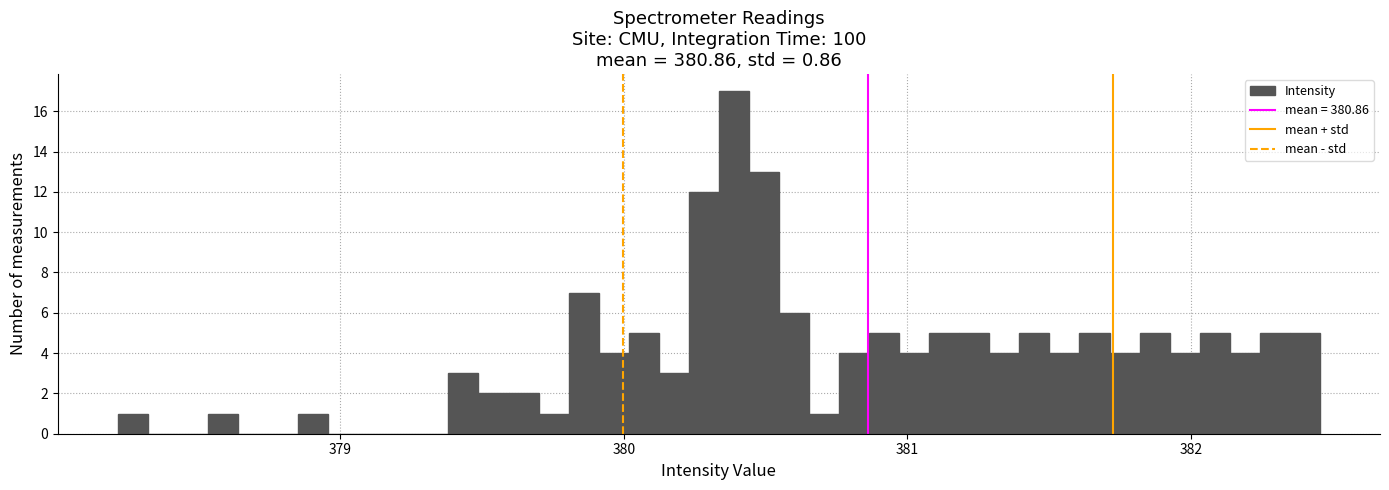

Read against the x-axis, roughly where is the centre of the tallest bar?

380.4